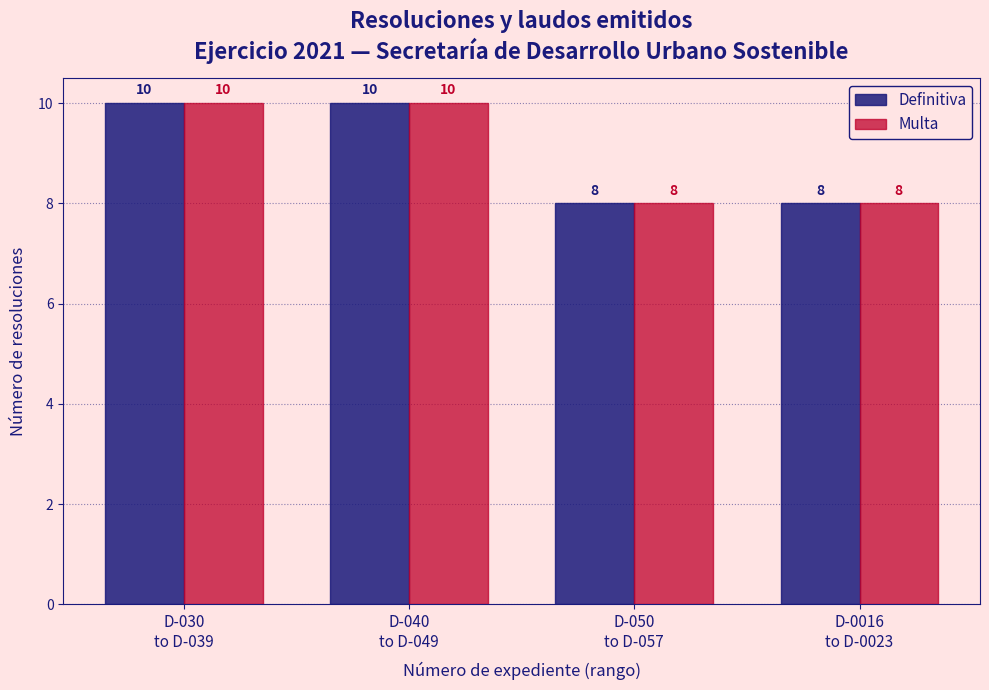

What is the sum of all Multa values?

36